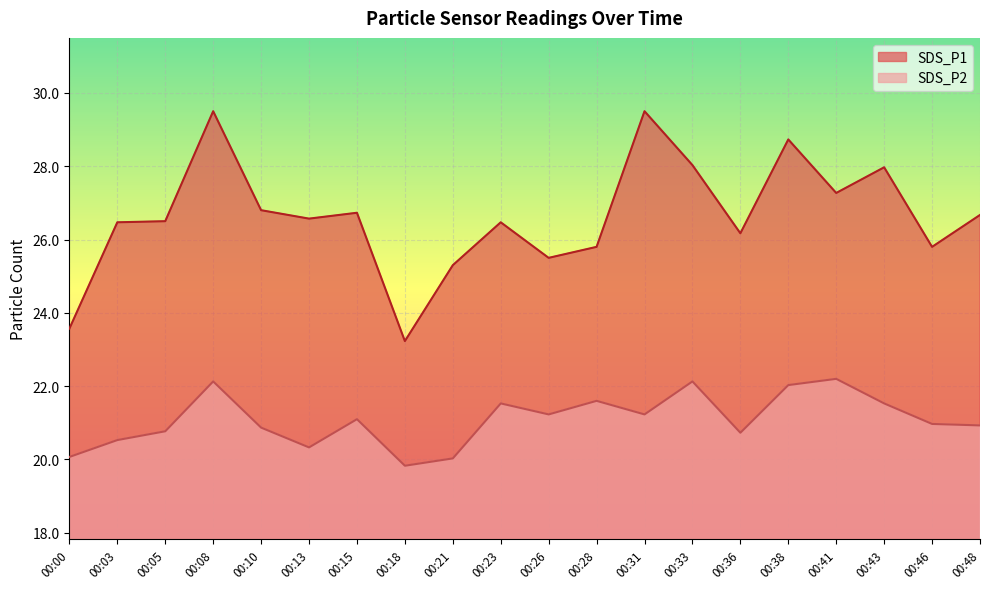

At 00:13, list the series in order from largest to smallest.

SDS_P1, SDS_P2